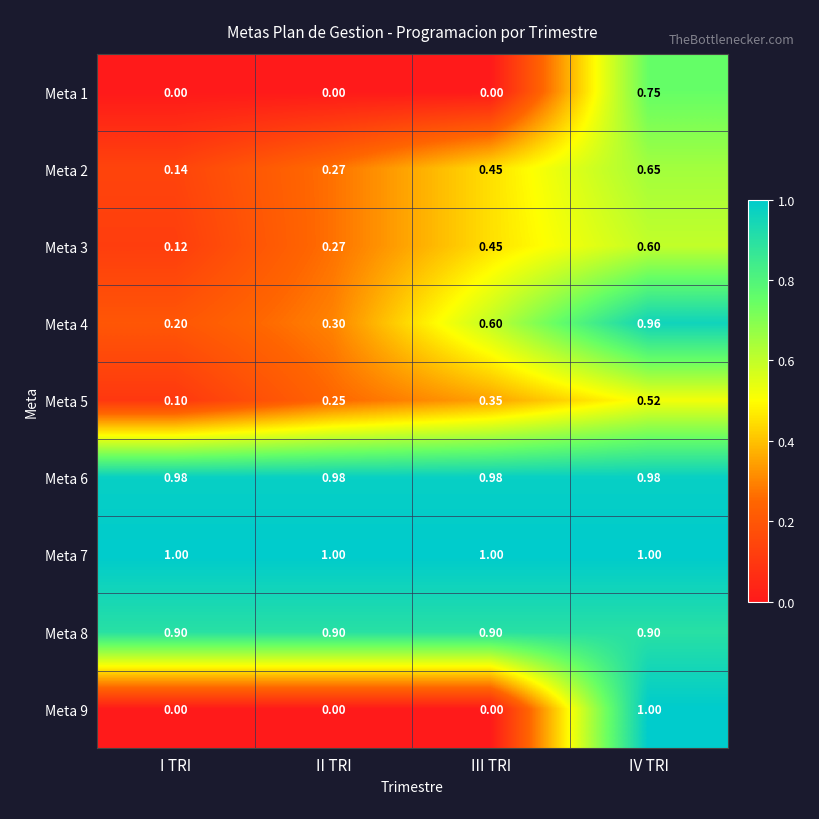

At which label does Meta 4 reach its minimum?

I TRI